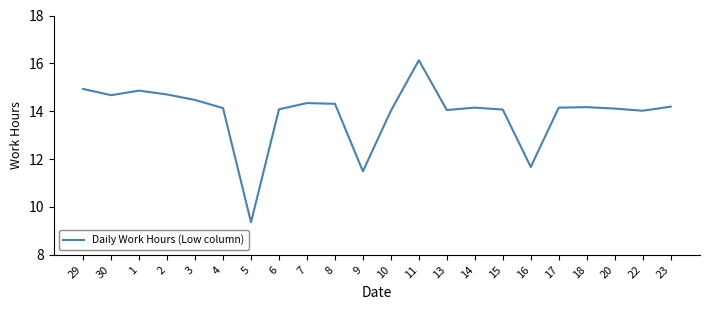

The value at 17 is 14.2. True or false?

True